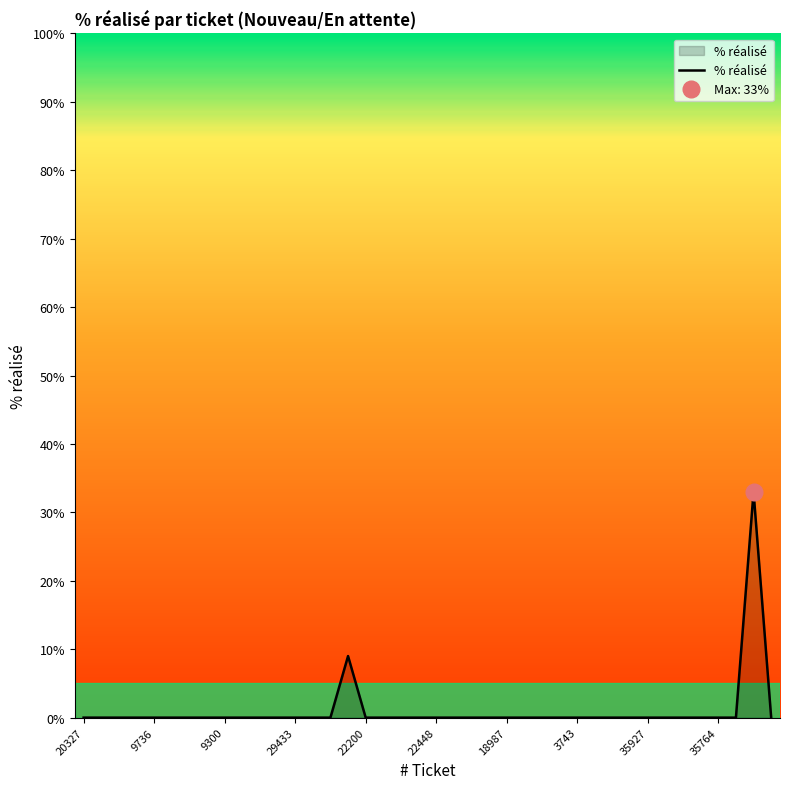

The % réalisé series shows 0 at 35764. True or false?

True